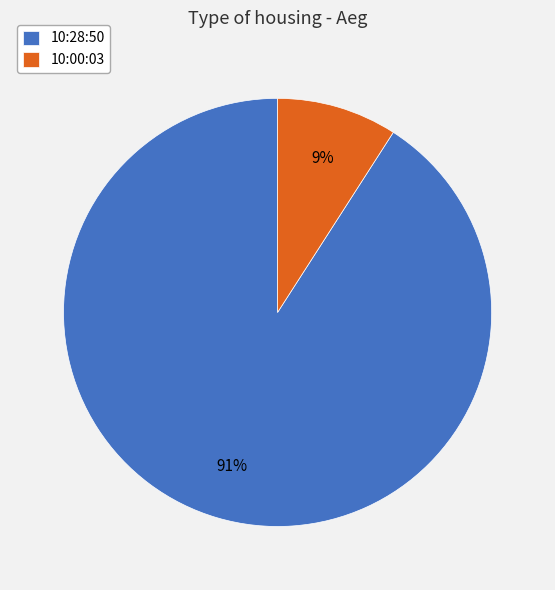

What percentage is the 10:28:50 slice, to the nearest percent?

91%